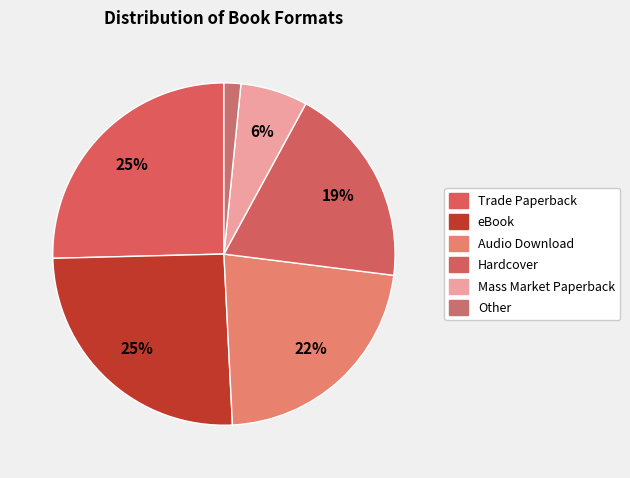

How many slices are in this pie chart?

6